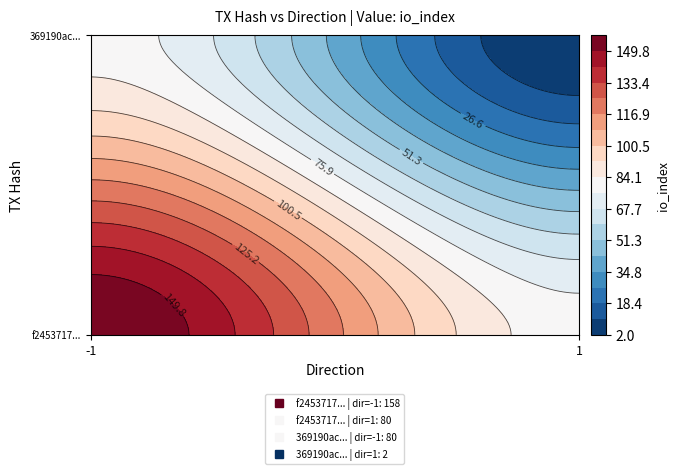

The value of 369190ac... at direction is 1. True or false?

True